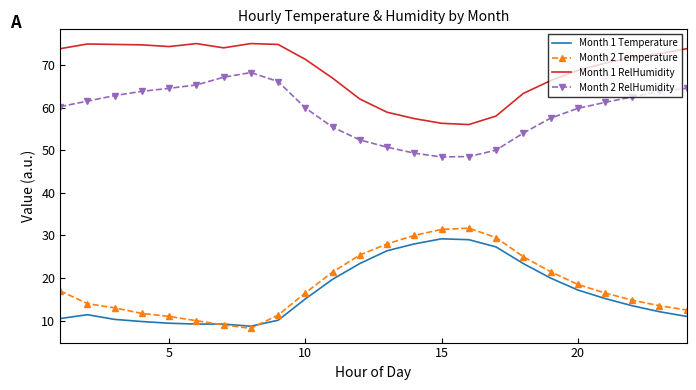

What is the minimum value shown in the chart?

8.2